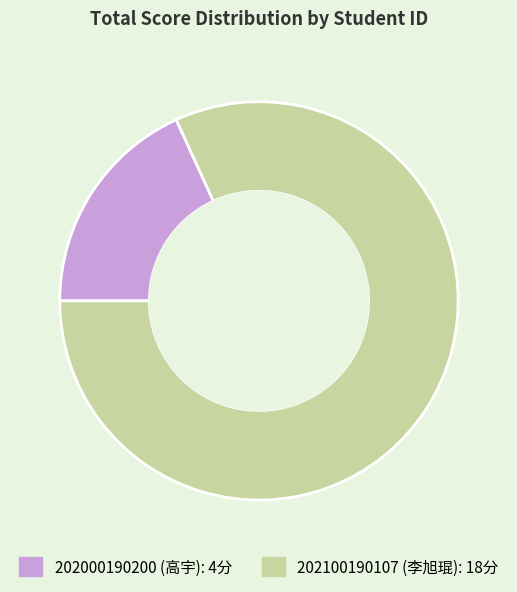

Which has a higher value, 202000190200 (高宇): 4分 or 202100190107 (李旭琨): 18分?

202100190107 (李旭琨): 18分